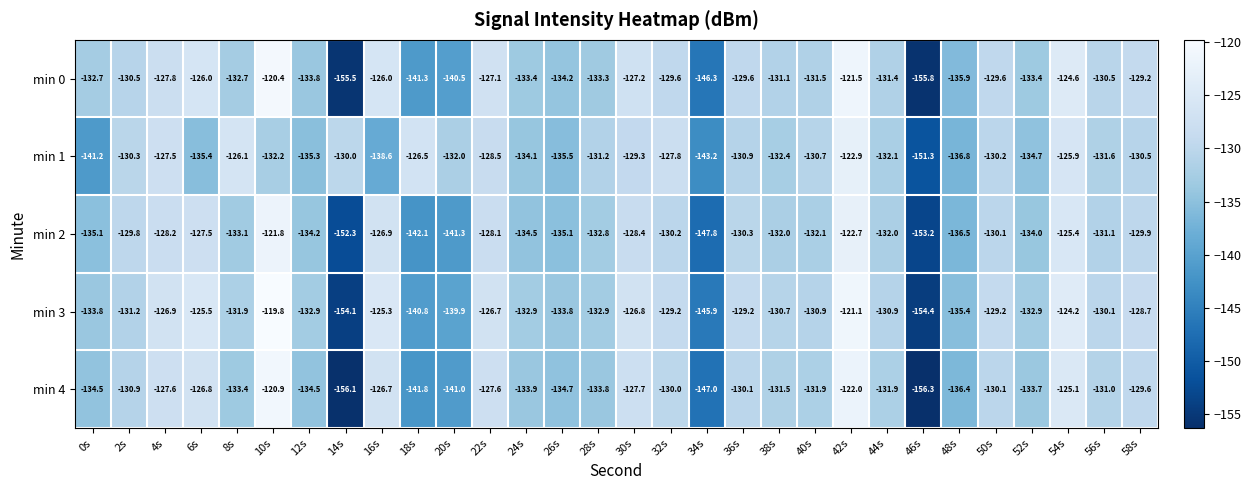

Between 8s and 10s, which series saw the biggest shift?

min 4